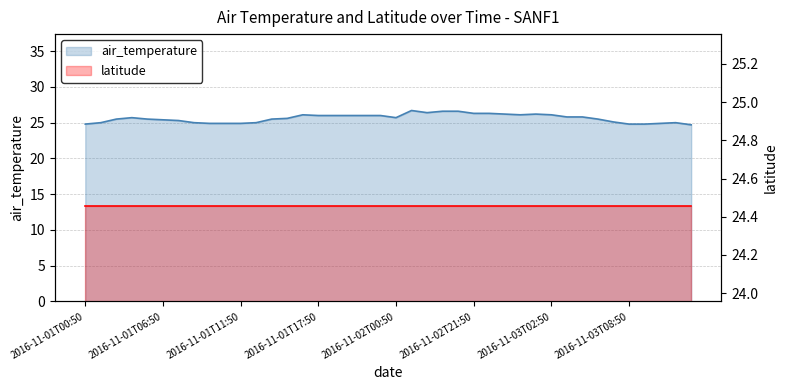

What is the label of the 28th point from the right?

2016-11-01T13:50